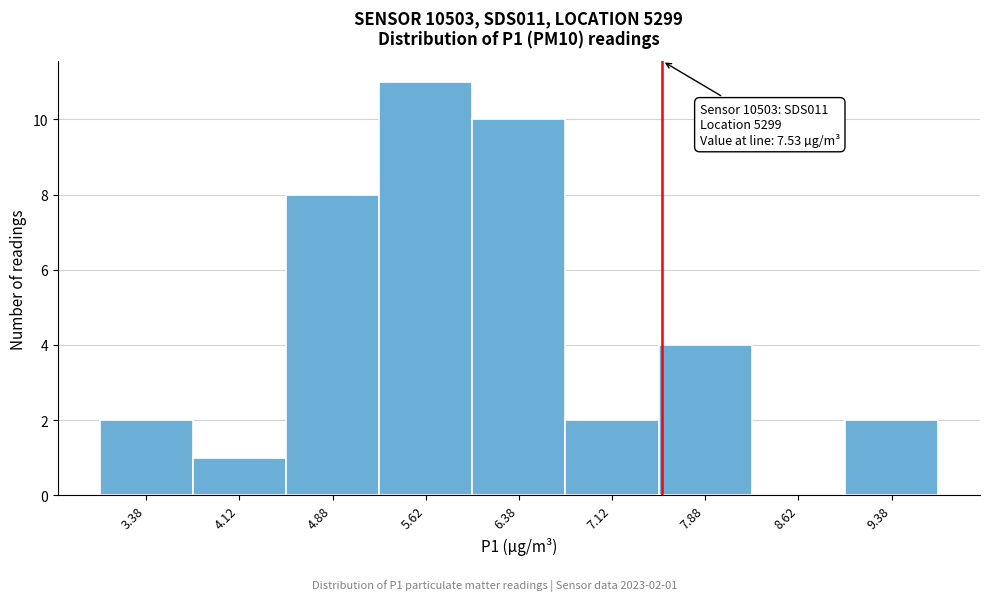

Over which range of the x-axis is the bar tallest?

5.25 to 6.00